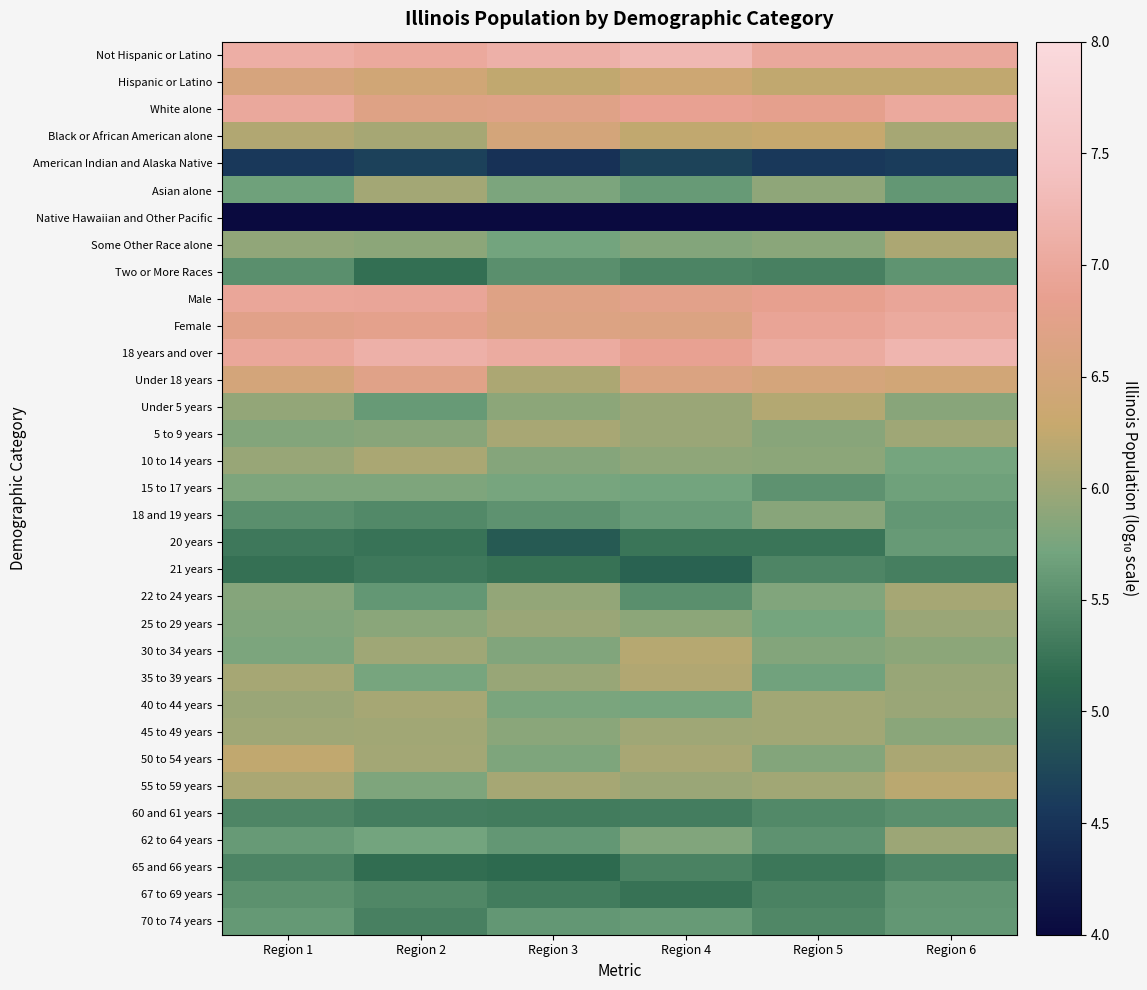

Reading right to left, transcribe all the data shown in this chart.

Not Hispanic or Latino: Region 6=7.0	Region 5=7.0	Region 4=7.3	Region 3=7.1	Region 2=7.0	Region 1=7.1
Hispanic or Latino: Region 6=6.2	Region 5=6.2	Region 4=6.4	Region 3=6.2	Region 2=6.4	Region 1=6.5
White alone: Region 6=7.0	Region 5=6.8	Region 4=6.9	Region 3=6.7	Region 2=6.7	Region 1=7.0
Black or African American alone: Region 6=6.1	Region 5=6.3	Region 4=6.2	Region 3=6.5	Region 2=6.1	Region 1=6.1
American Indian and Alaska Native: Region 6=4.6	Region 5=4.6	Region 4=4.7	Region 3=4.5	Region 2=4.7	Region 1=4.6
Asian alone: Region 6=5.6	Region 5=5.9	Region 4=5.6	Region 3=5.8	Region 2=6.0	Region 1=5.7
Native Hawaiian and Other Pacific: Region 6=3.6	Region 5=3.7	Region 4=3.6	Region 3=3.4	Region 2=3.3	Region 1=3.6
Some Other Race alone: Region 6=6.1	Region 5=5.9	Region 4=5.8	Region 3=5.7	Region 2=5.9	Region 1=5.9
Two or More Races: Region 6=5.6	Region 5=5.4	Region 4=5.4	Region 3=5.5	Region 2=5.2	Region 1=5.5
Male: Region 6=6.9	Region 5=6.8	Region 4=6.8	Region 3=6.7	Region 2=6.9	Region 1=7.0
Female: Region 6=7.0	Region 5=6.9	Region 4=6.6	Region 3=6.6	Region 2=6.8	Region 1=6.7
18 years and over: Region 6=7.2	Region 5=7.0	Region 4=6.9	Region 3=7.0	Region 2=7.1	Region 1=7.0
Under 18 years: Region 6=6.5	Region 5=6.5	Region 4=6.6	Region 3=6.1	Region 2=6.7	Region 1=6.5
Under 5 years: Region 6=5.8	Region 5=6.1	Region 4=6.0	Region 3=5.9	Region 2=5.6	Region 1=5.9
5 to 9 years: Region 6=6.0	Region 5=5.9	Region 4=6.0	Region 3=6.1	Region 2=5.9	Region 1=5.8
10 to 14 years: Region 6=5.7	Region 5=5.9	Region 4=5.9	Region 3=5.8	Region 2=6.1	Region 1=6.0
15 to 17 years: Region 6=5.7	Region 5=5.5	Region 4=5.7	Region 3=5.7	Region 2=5.8	Region 1=5.8
18 and 19 years: Region 6=5.6	Region 5=5.8	Region 4=5.6	Region 3=5.5	Region 2=5.4	Region 1=5.5
20 years: Region 6=5.6	Region 5=5.3	Region 4=5.3	Region 3=5.0	Region 2=5.2	Region 1=5.3
21 years: Region 6=5.4	Region 5=5.4	Region 4=5.1	Region 3=5.2	Region 2=5.3	Region 1=5.2
22 to 24 years: Region 6=6.1	Region 5=5.8	Region 4=5.5	Region 3=5.9	Region 2=5.6	Region 1=5.8
25 to 29 years: Region 6=6.0	Region 5=5.7	Region 4=5.9	Region 3=6.0	Region 2=5.9	Region 1=5.8
30 to 34 years: Region 6=5.9	Region 5=5.8	Region 4=6.2	Region 3=5.8	Region 2=6.0	Region 1=5.8
35 to 39 years: Region 6=6.0	Region 5=5.7	Region 4=6.1	Region 3=6.0	Region 2=5.7	Region 1=6.1
40 to 44 years: Region 6=6.0	Region 5=6.0	Region 4=5.7	Region 3=5.8	Region 2=6.1	Region 1=6.0
45 to 49 years: Region 6=5.9	Region 5=6.0	Region 4=6.0	Region 3=5.9	Region 2=6.0	Region 1=6.0
50 to 54 years: Region 6=6.1	Region 5=5.8	Region 4=6.1	Region 3=5.8	Region 2=6.0	Region 1=6.2
55 to 59 years: Region 6=6.2	Region 5=6.0	Region 4=6.0	Region 3=6.1	Region 2=5.8	Region 1=6.1
60 and 61 years: Region 6=5.5	Region 5=5.4	Region 4=5.3	Region 3=5.3	Region 2=5.3	Region 1=5.4
62 to 64 years: Region 6=6.0	Region 5=5.5	Region 4=5.8	Region 3=5.6	Region 2=5.7	Region 1=5.6
65 and 66 years: Region 6=5.4	Region 5=5.3	Region 4=5.4	Region 3=5.2	Region 2=5.2	Region 1=5.4
67 to 69 years: Region 6=5.6	Region 5=5.4	Region 4=5.2	Region 3=5.3	Region 2=5.4	Region 1=5.5
70 to 74 years: Region 6=5.6	Region 5=5.4	Region 4=5.6	Region 3=5.6	Region 2=5.4	Region 1=5.6